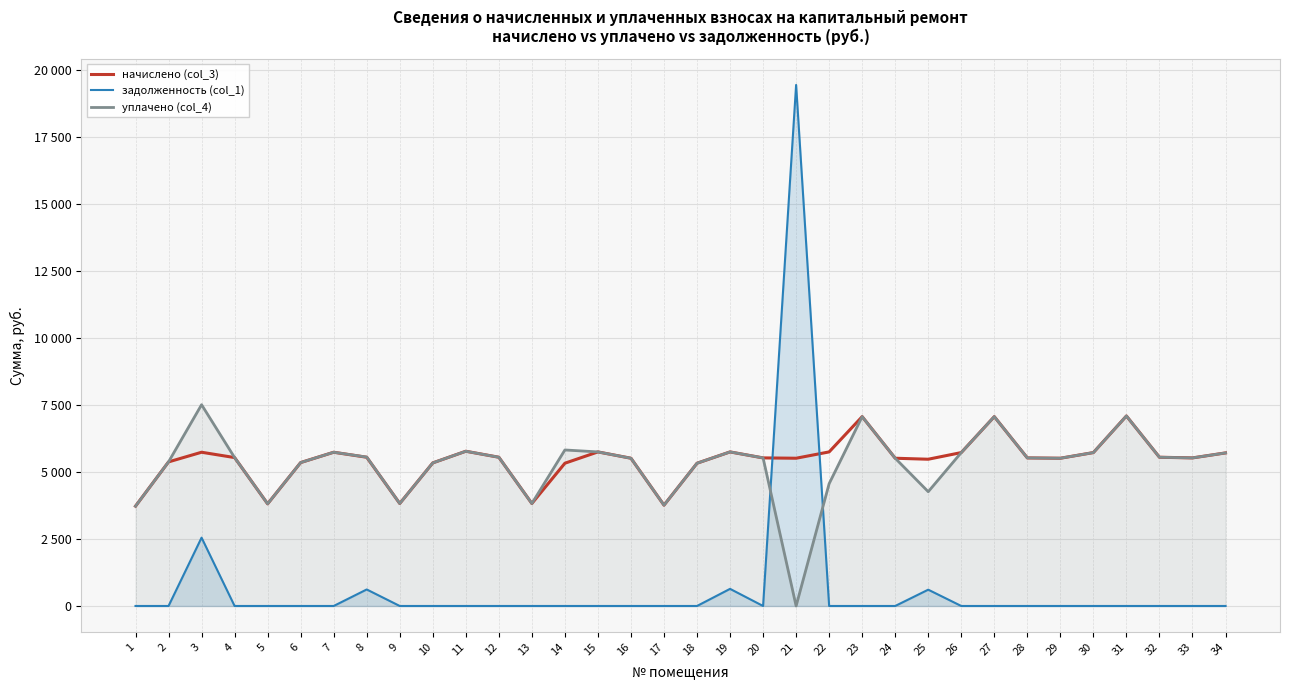

True or false: начислено (col_3) has a value of 3825.4 at 9.

True